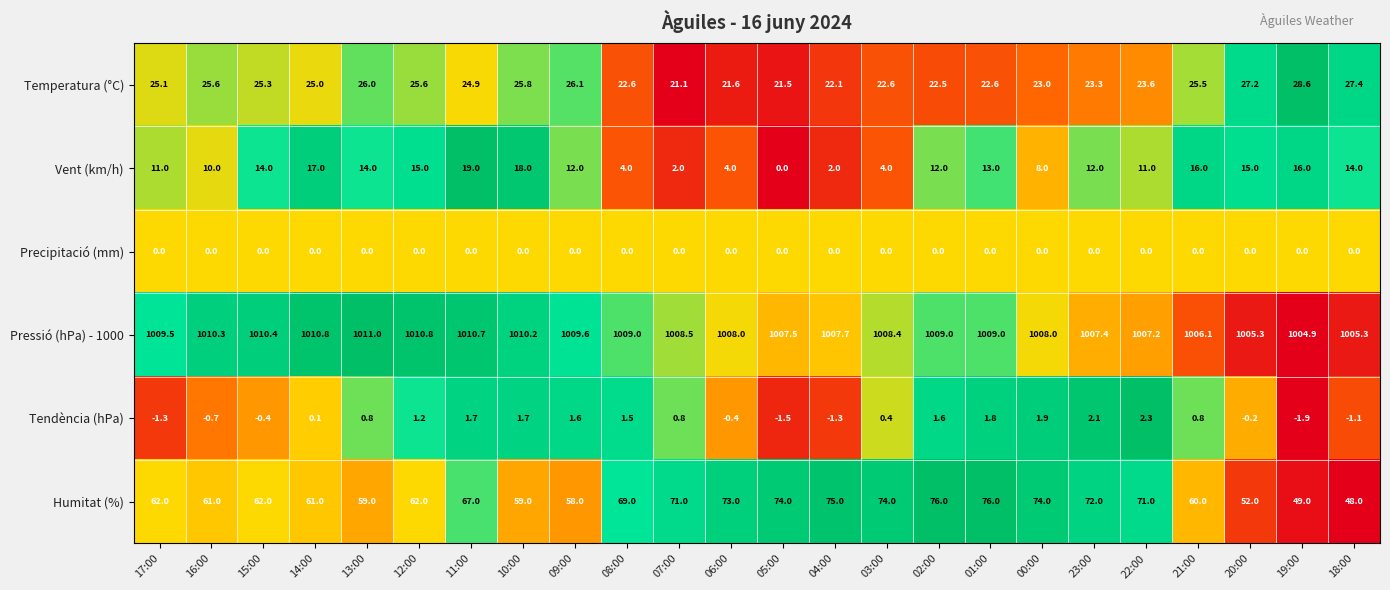

Which series has the largest total across all categories?

Pressió (hPa) - 1000